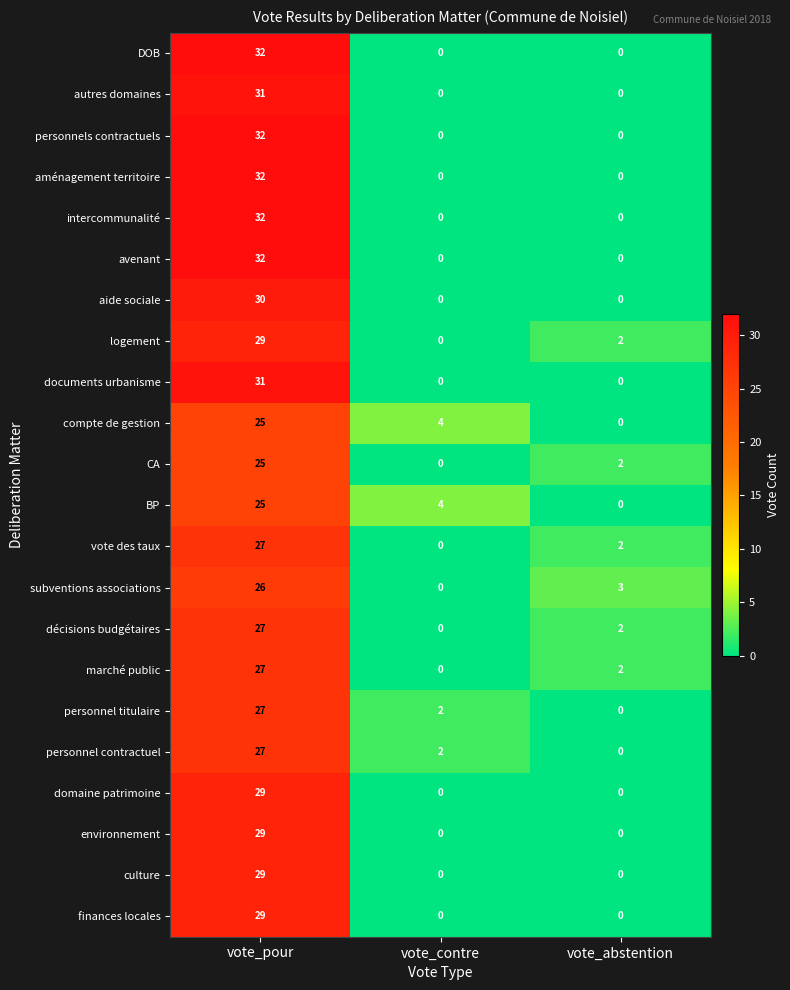

At which category is the sum across all series the highest?

vote_pour